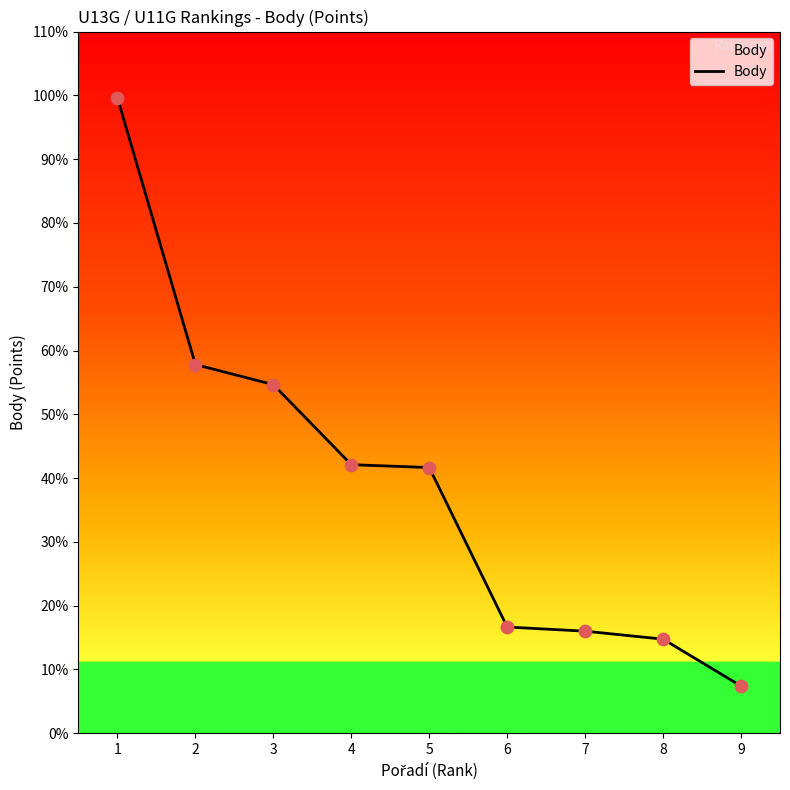

Which has a higher value, 4 or 8?

4